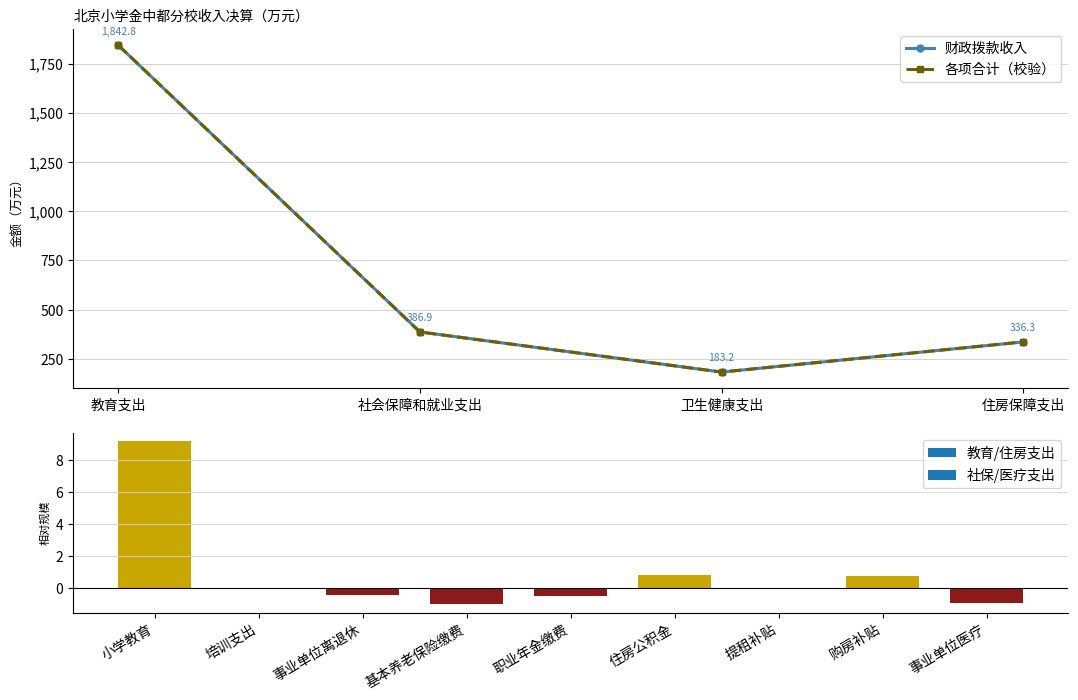

Which category has the highest value in the 财政拨款收入 series?

教育支出